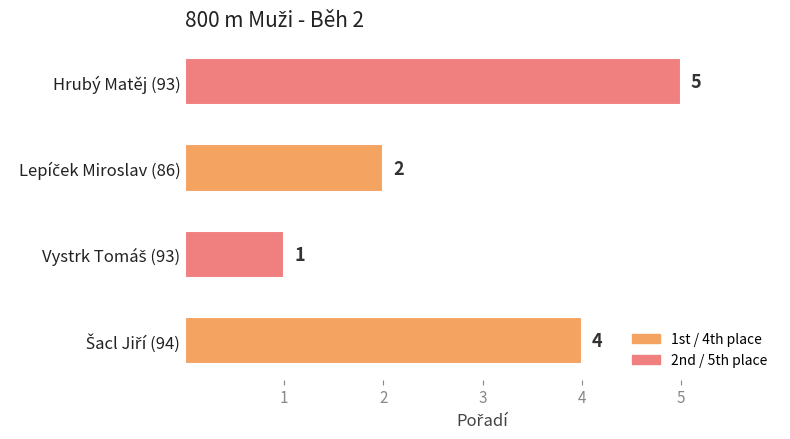

True or false: the data shows 5 at Hrubý Matěj (93).

True